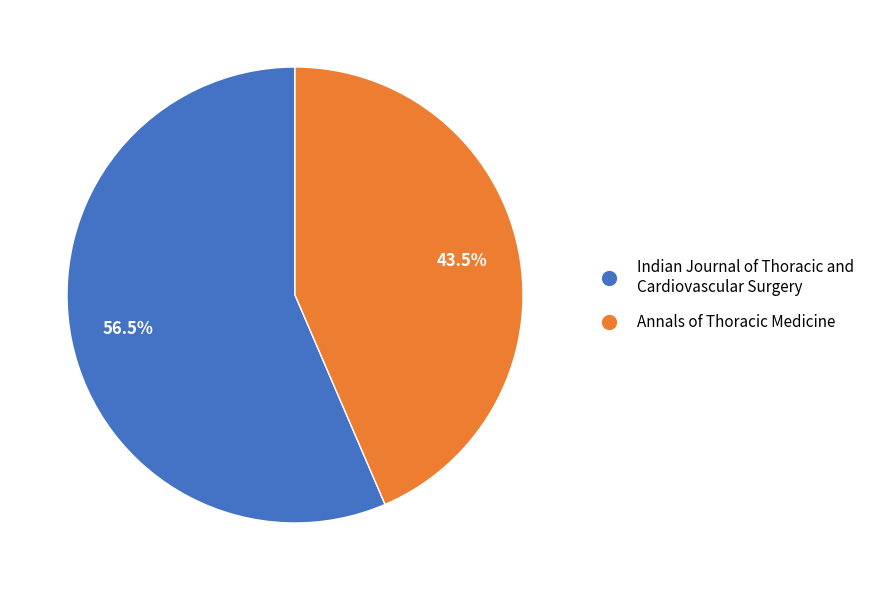

The Annals of Thoracic Medicine slice represents 29% of the pie. True or false?

False